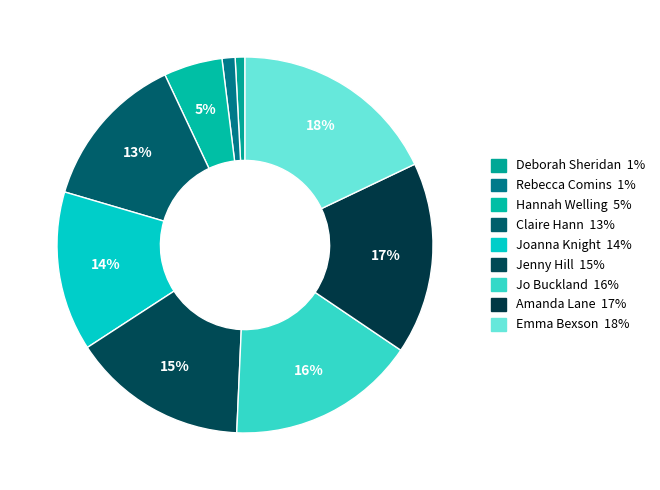

How many segments does this pie chart have?

9